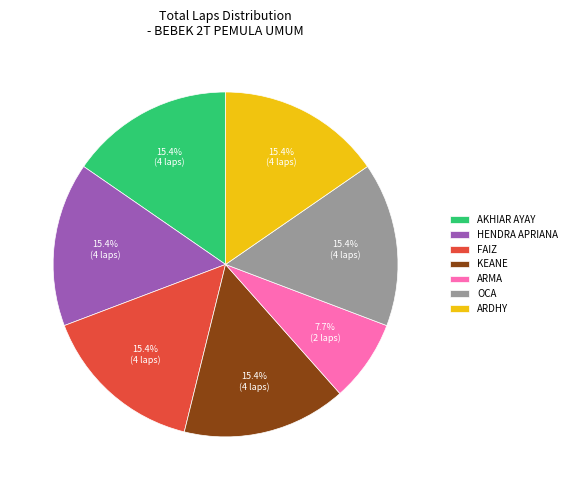

Is the sum of ARDHY and FAIZ greater than half?

No